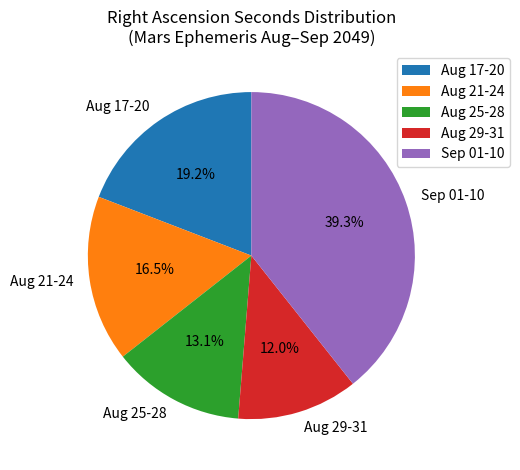

Count the number of slices in the pie.

5